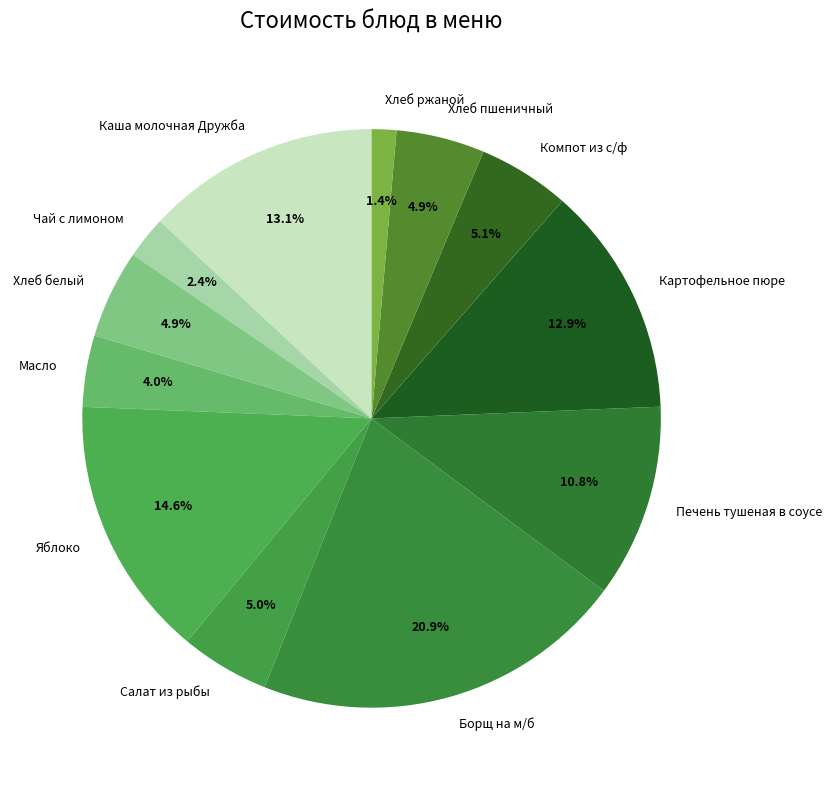

Is the sum of Салат из рыбы and Компот из с/ф greater than half?

No